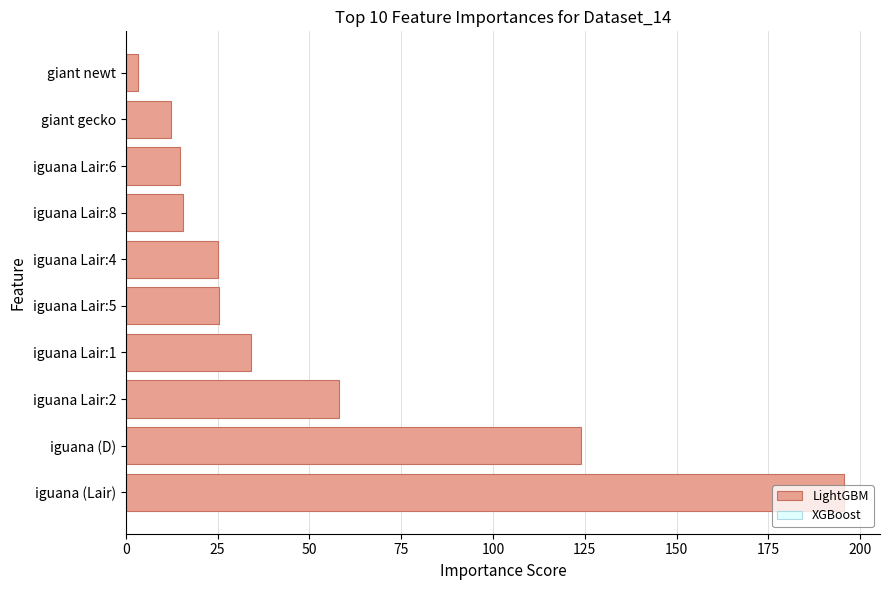

The value at iguana (Lair) is 306.1. True or false?

False